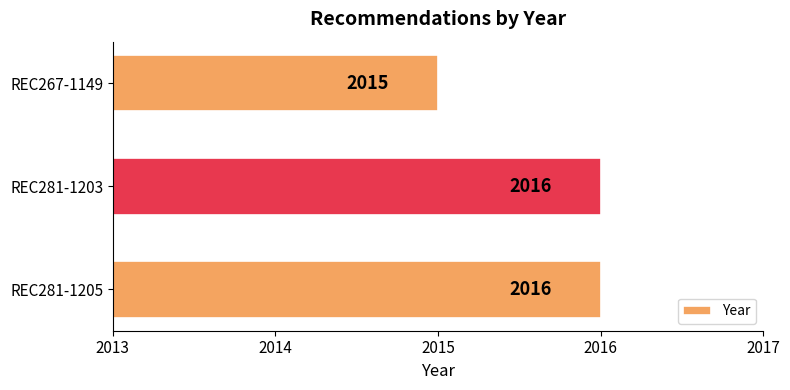

Approximately how many times larger is the value at REC281-1205 compared to REC281-1203?

1.0